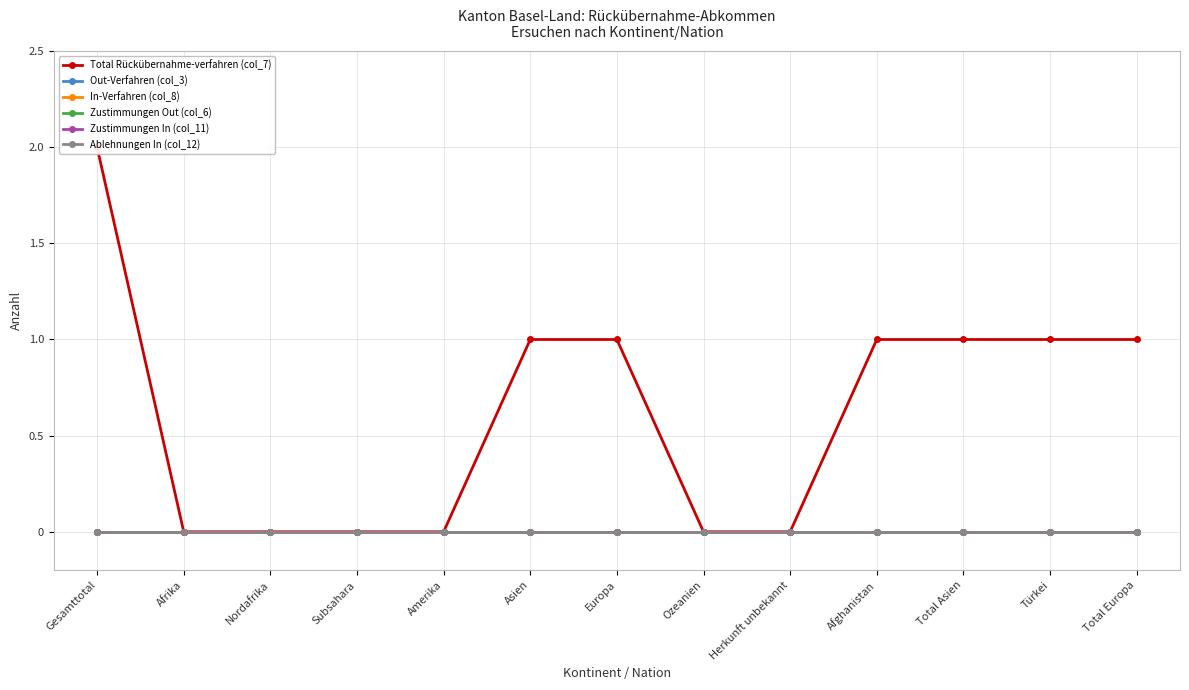

Between Subsahara and Afghanistan, which series saw the biggest shift?

Total Rückübernahme-verfahren (col_7)